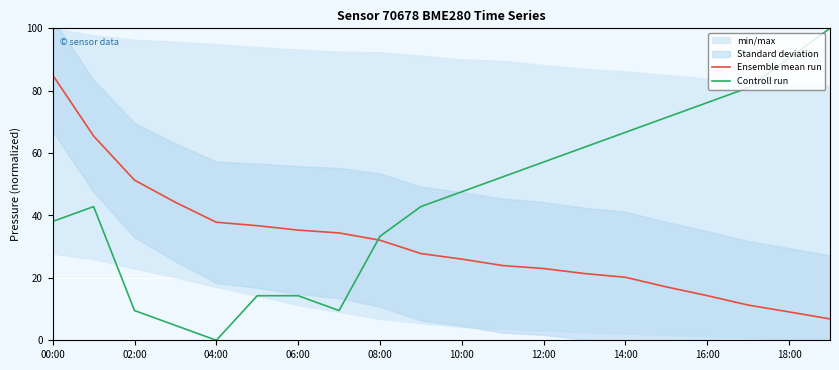

After their last crossing, which series has the higher values: Controll run or Ensemble mean run?

Controll run